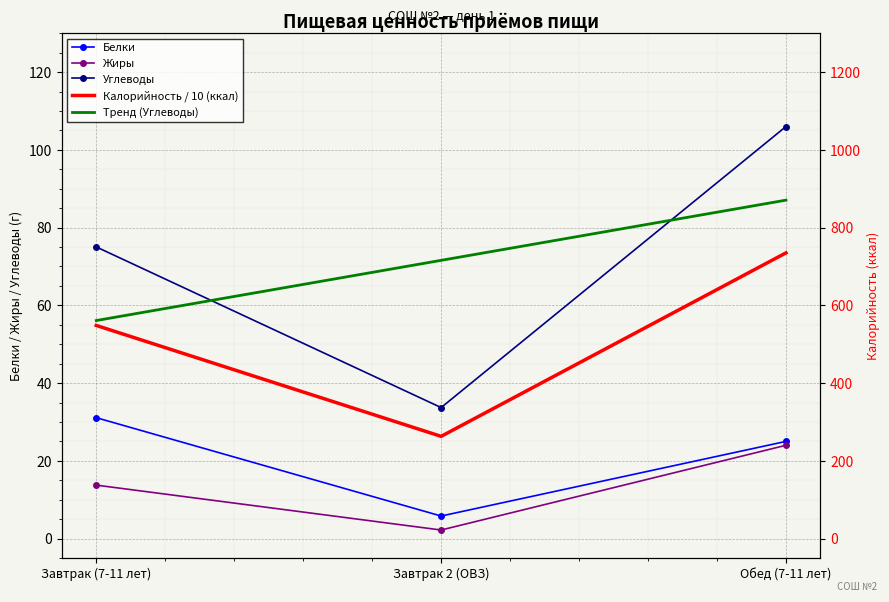

Rank the series by their maximum value, from highest to lowest.

Углеводы, Тренд (Углеводы), Калорийность / 10 (ккал), Белки, Жиры